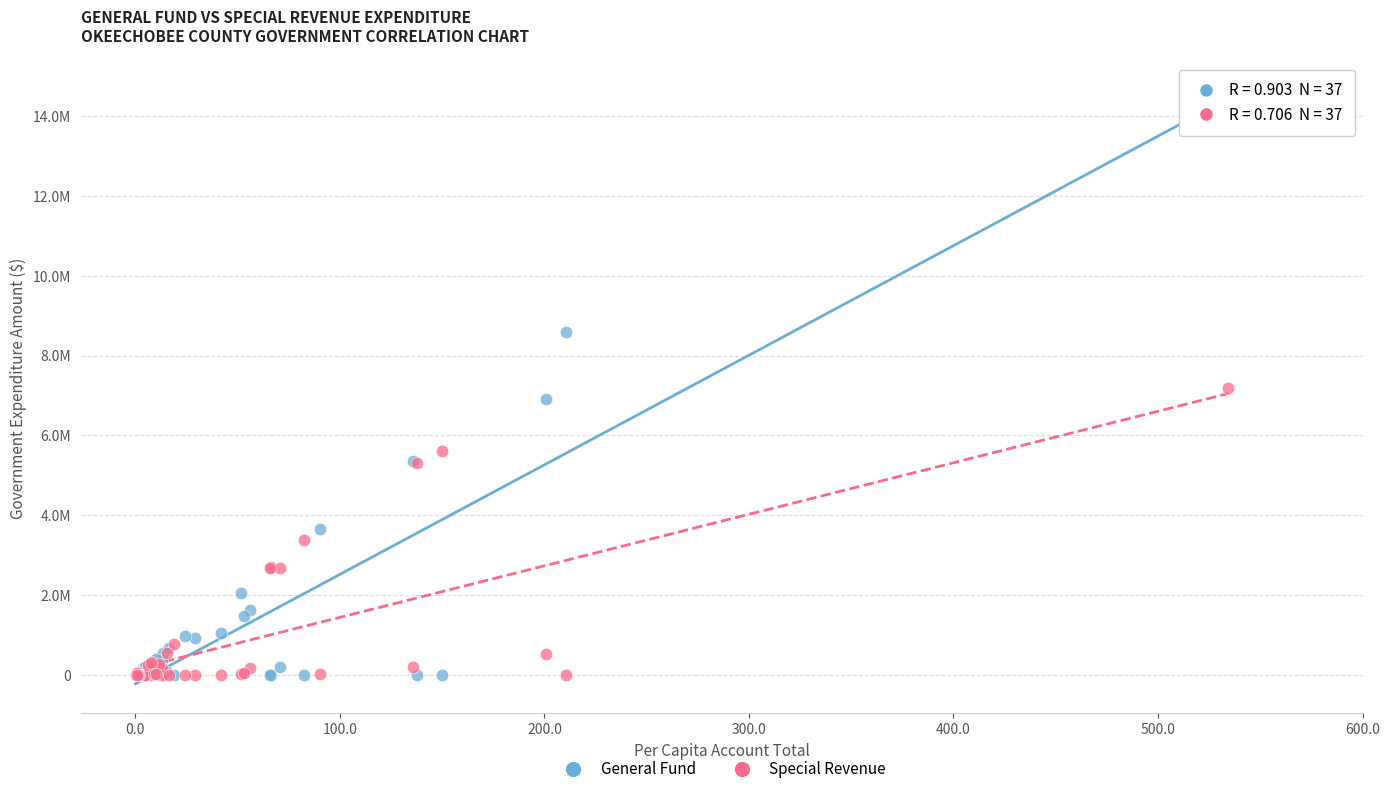

What are all the series names shown in the legend?

General Fund, Special Revenue